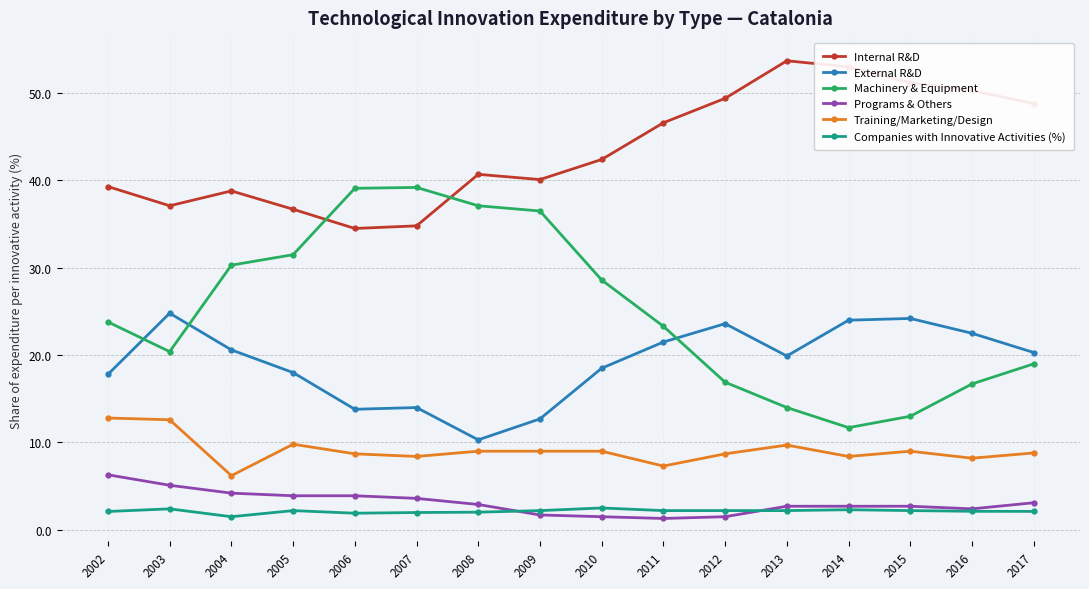

What is the highest value of the Internal R&D series?

53.7